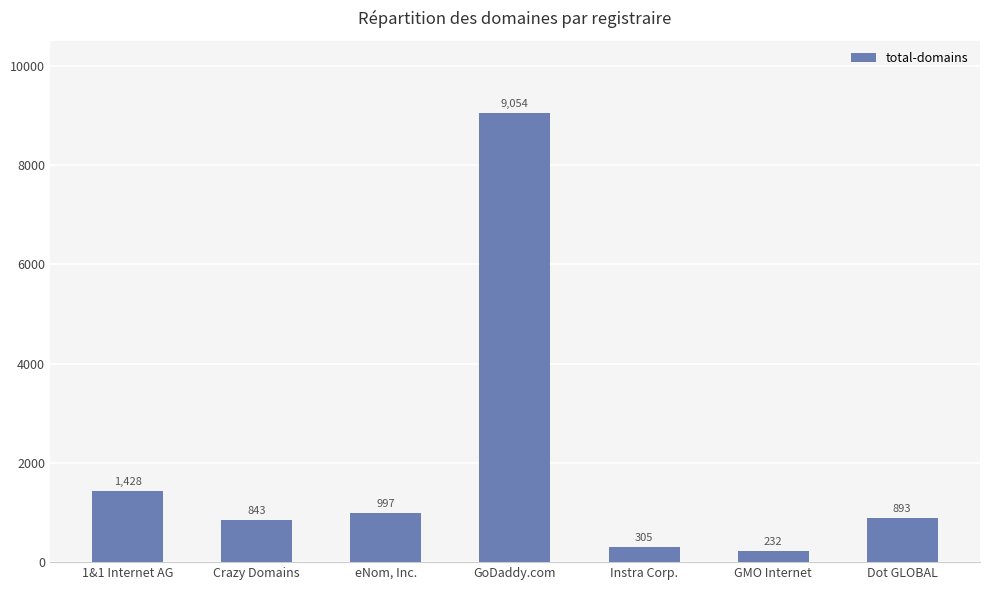

Is it true that the value at Dot GLOBAL is 893?

True